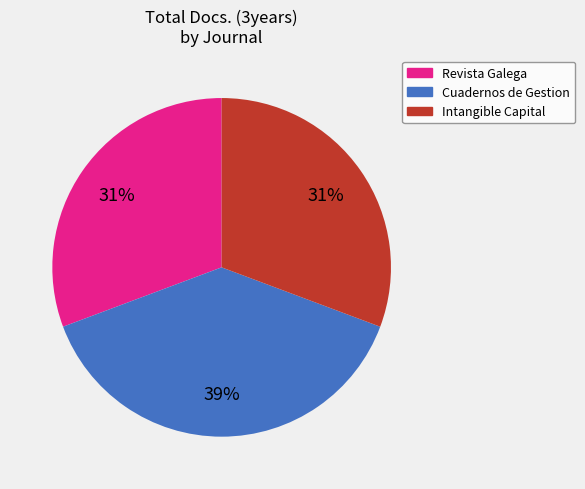

To the nearest percent, what is the average slice percentage?

33%